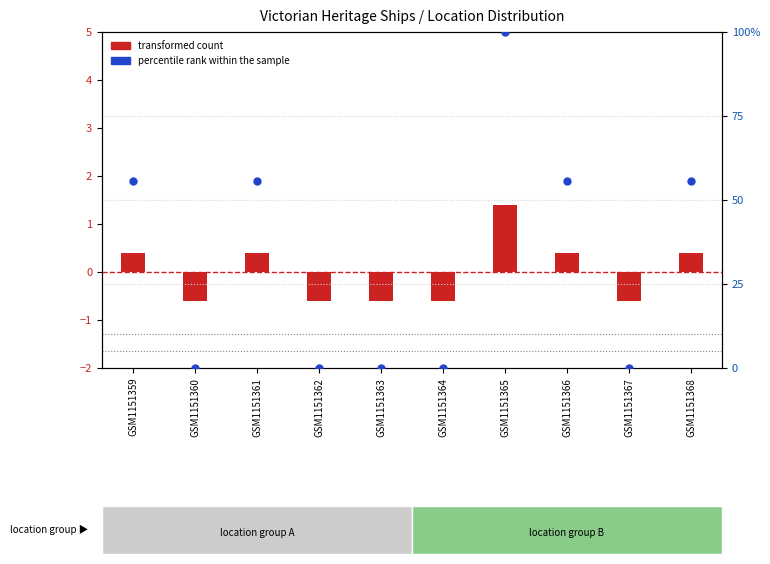

Which series has the largest total across all categories?

percentile rank within the sample